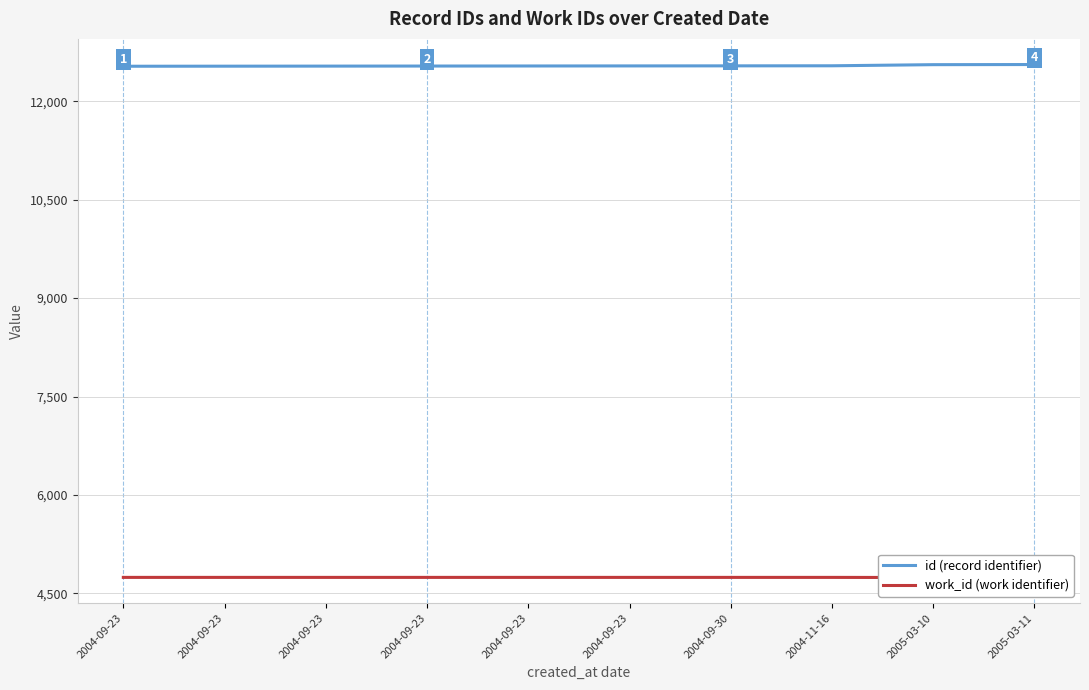

Which has a higher value, 2005-03-11 or 2004-09-23?

2005-03-11